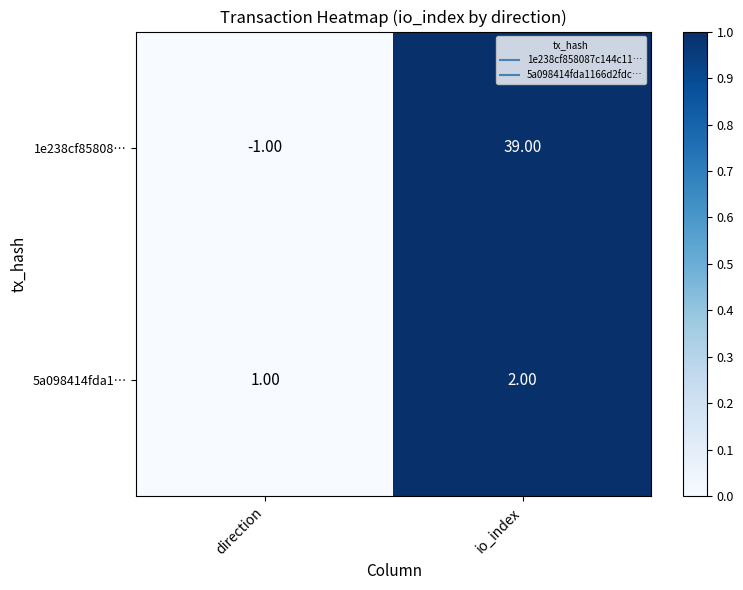

What is the average value of the 1e238cf85808… series?

19